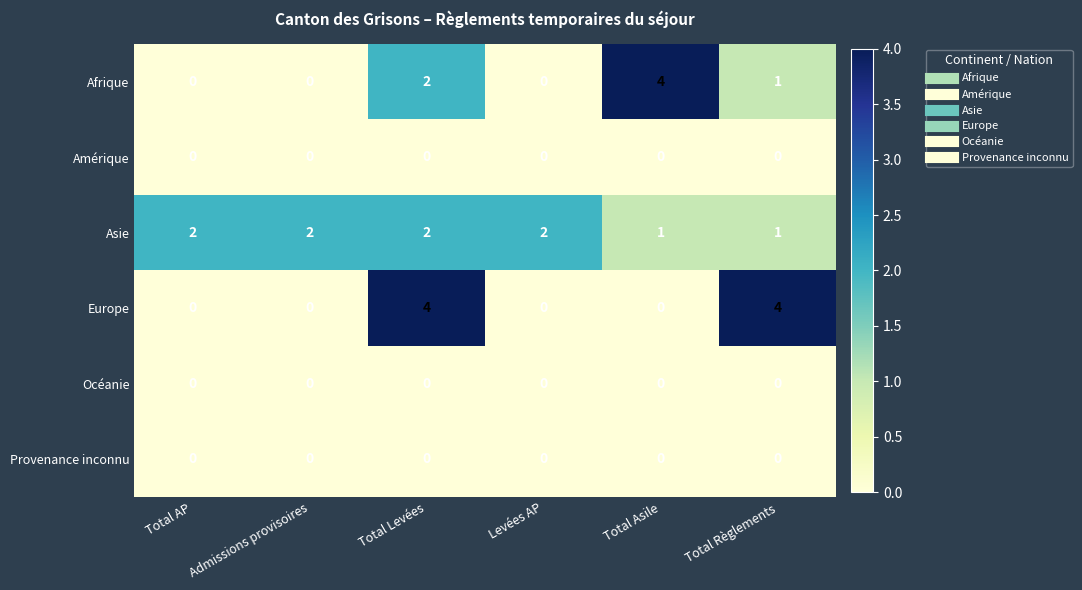

What is the sum of all Afrique values?

7